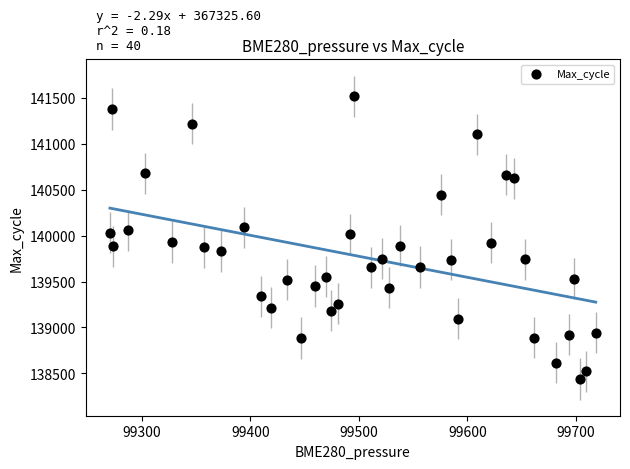

What is the range of Y values (max minus min)?

3078